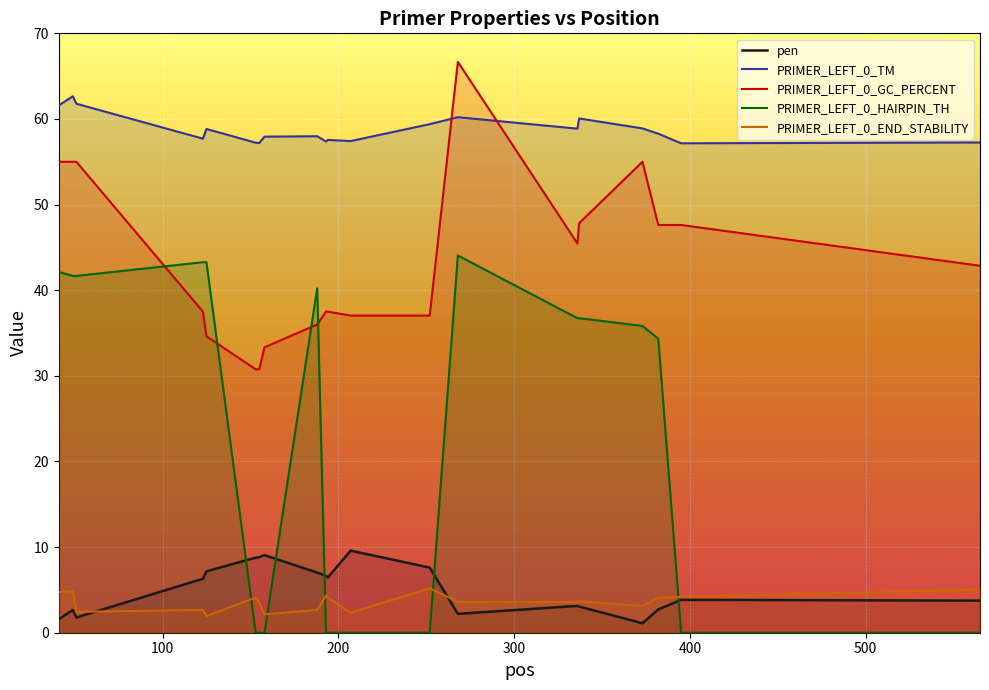

What is the average value of the PRIMER_LEFT_0_HAIRPIN_TH series?

22.0